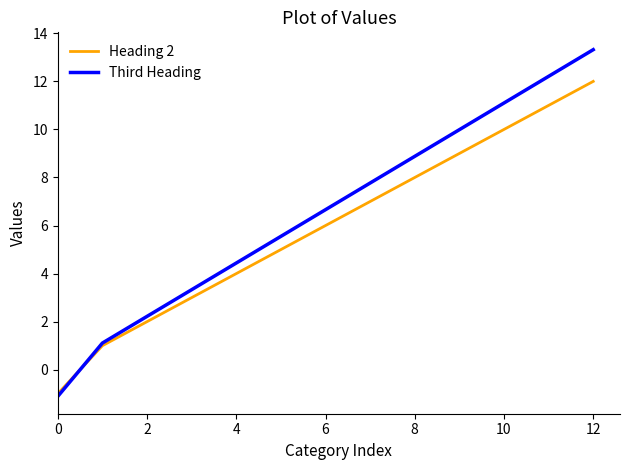

Which series has the widest spread of values?

Third Heading